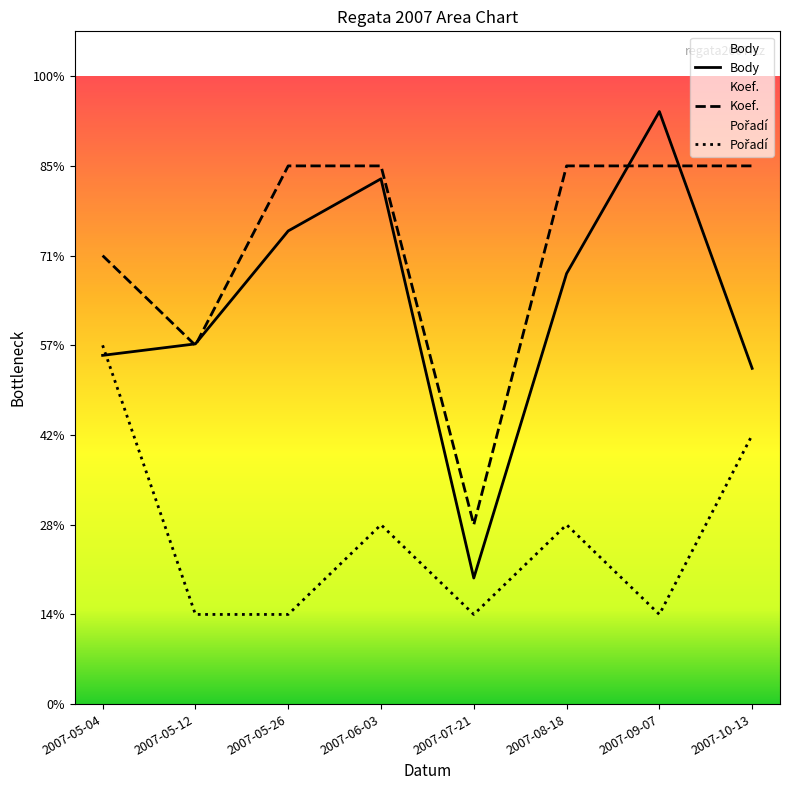

Does the chart display data point markers on the line(s)?

No